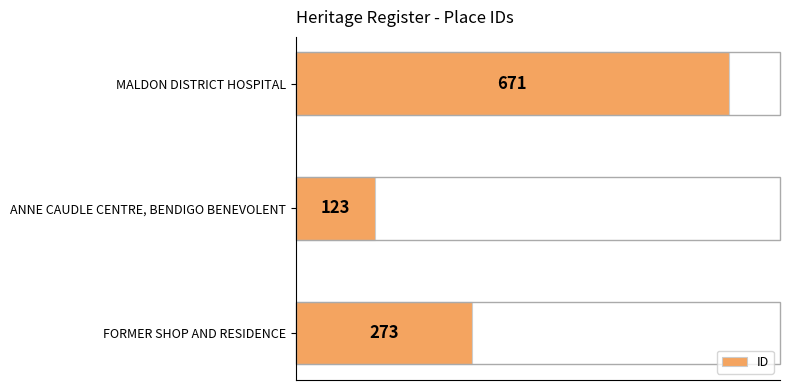

What is the difference between the maximum and minimum values?

548